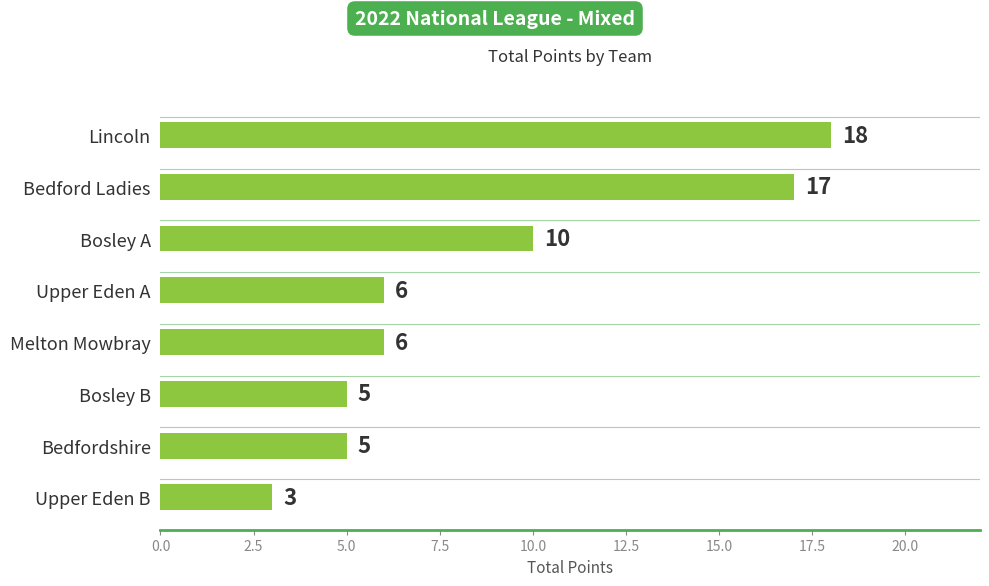

How many bars are there in total?

8